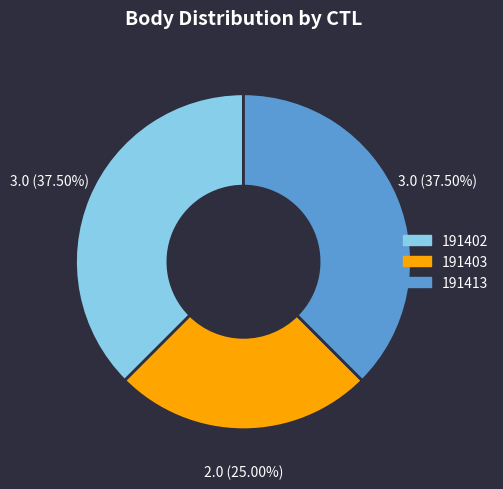

Which category has the smallest portion of the pie?

191403